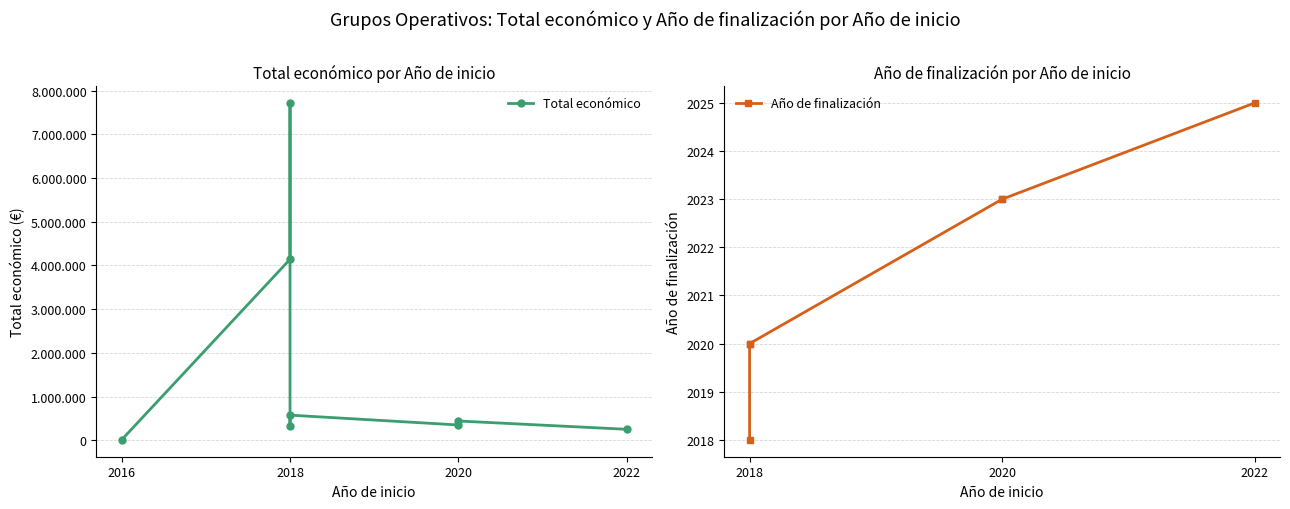

Where does the Total económico series first go above 439594?

2018